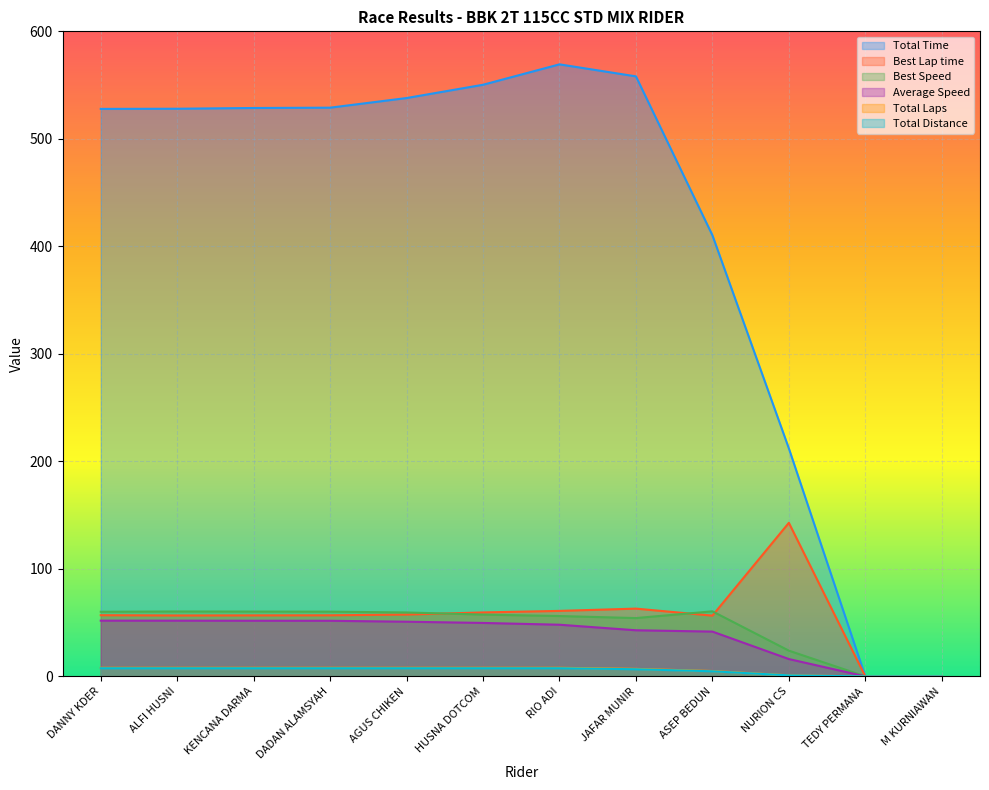

List the series in order of their peak value, highest first.

Total Time, Best Lap time, Best Speed, Average Speed, Total Laps, Total Distance